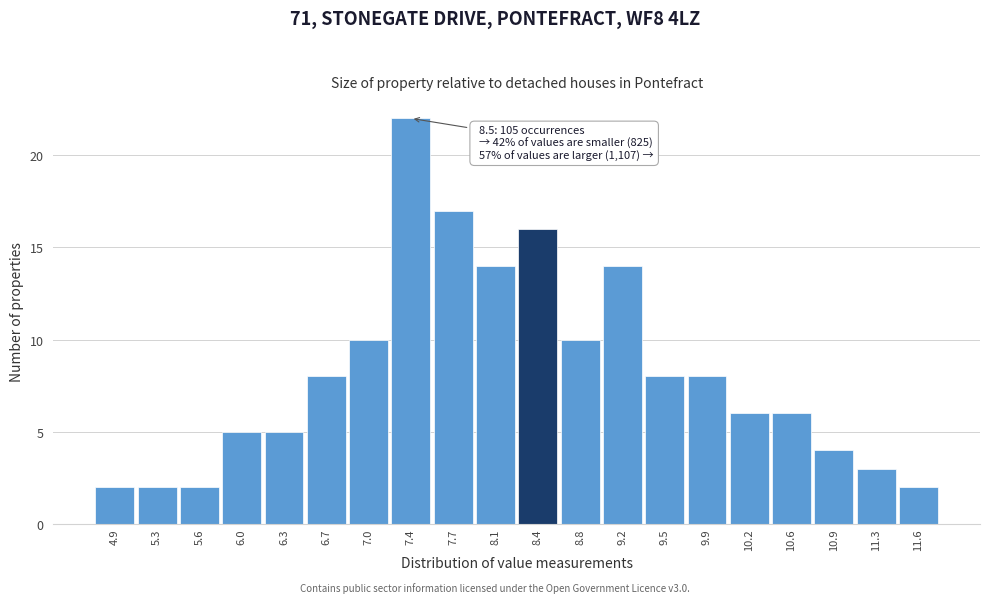

Reading left to right, what are all the values shown in this chart?

4.9=2	5.3=2	5.6=2	6.0=5	6.3=5	6.7=8	7.0=10	7.4=22	7.7=17	8.1=14	8.4=16	8.8=10	9.2=14	9.5=8	9.9=8	10.2=6	10.6=6	10.9=4	11.3=3	11.6=2